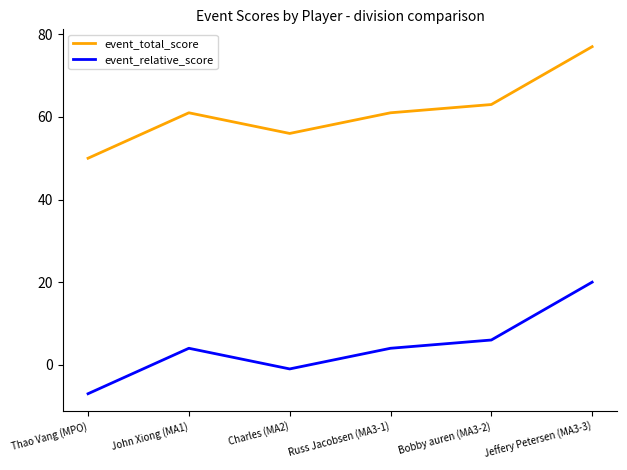

Rank the series at Russ Jacobsen (MA3-1) from lowest to highest value.

event_relative_score, event_total_score